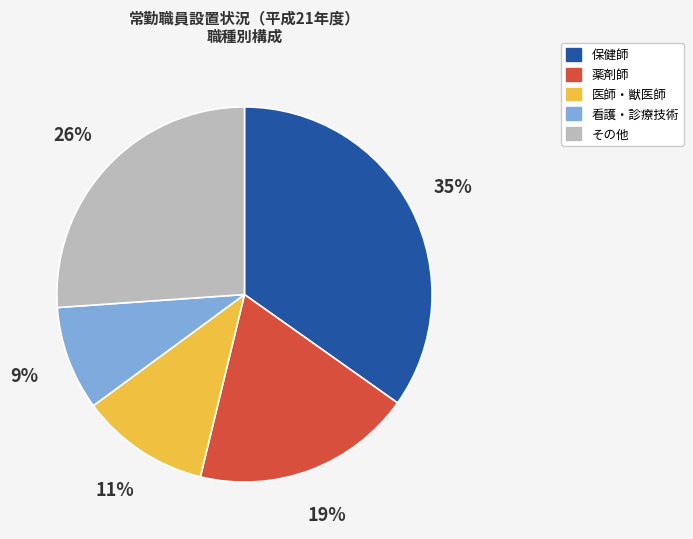

To the nearest percent, what is the average slice percentage?

20%